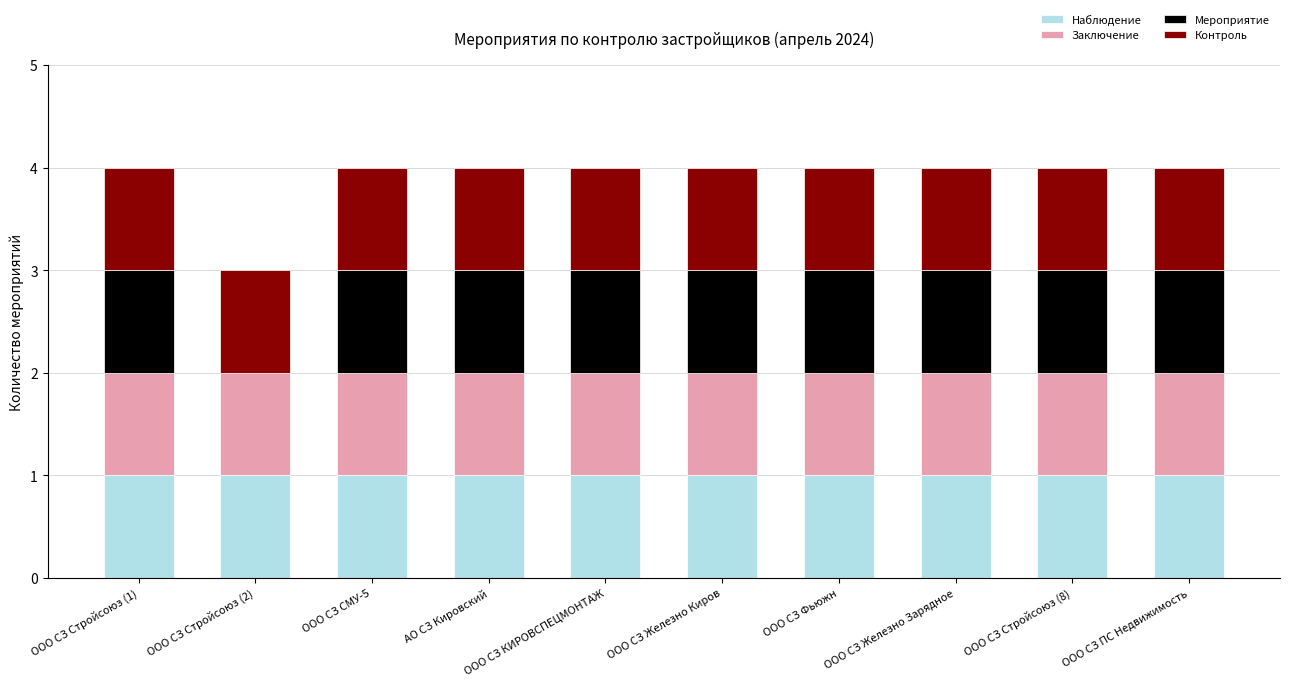

Are the bars horizontal?

No